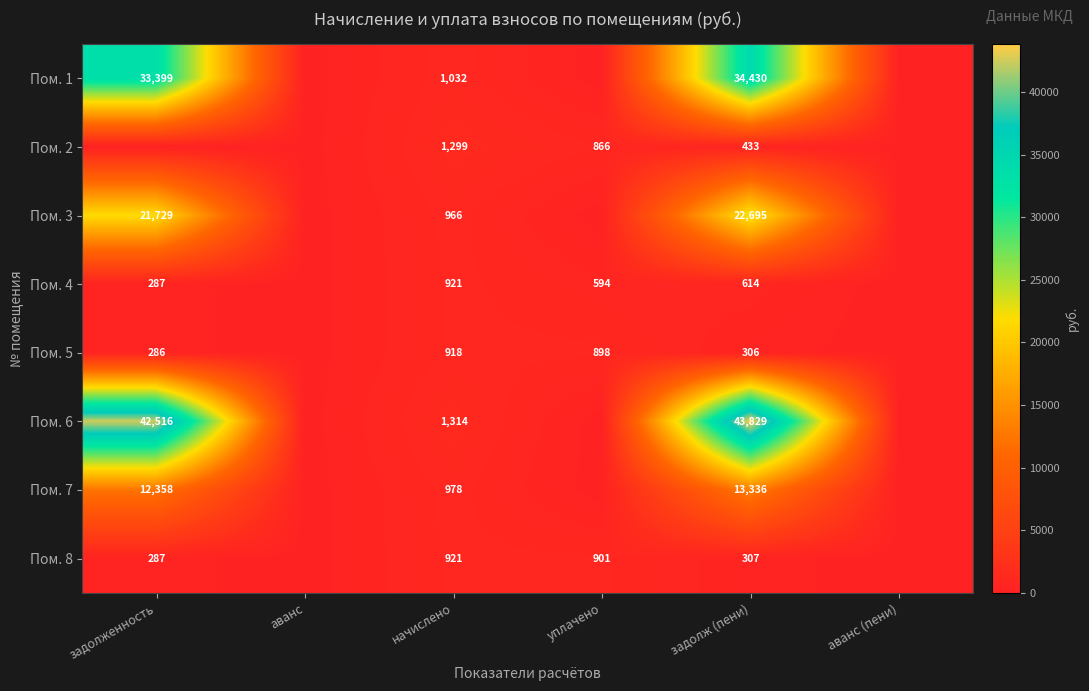

What is the sum of the Пом. 5 values at уплачено and задолж (пени)?

1204